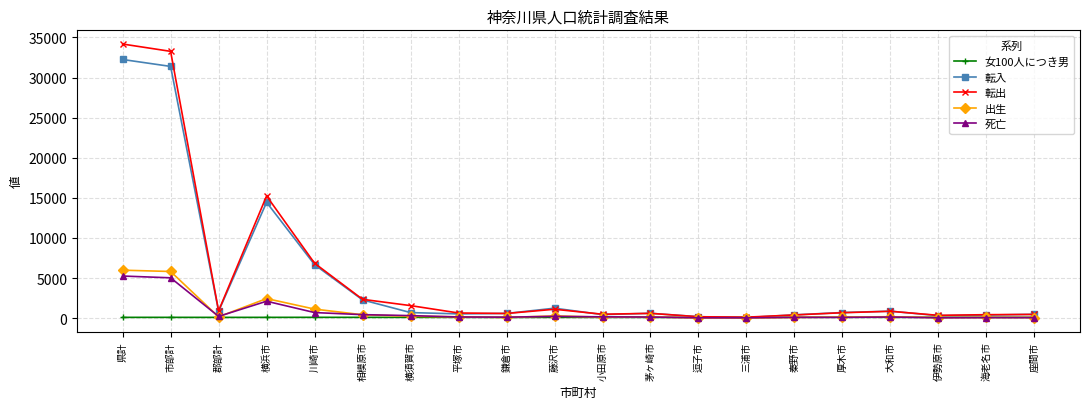

How many values in the 出生 series are below 161?

10